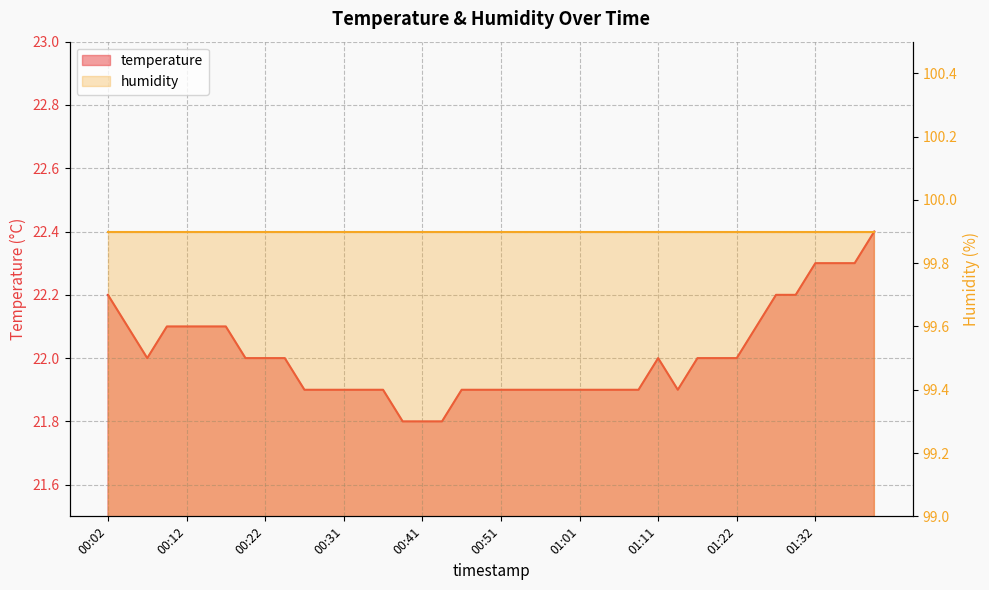

At which label is the value closest to 22?

00:07